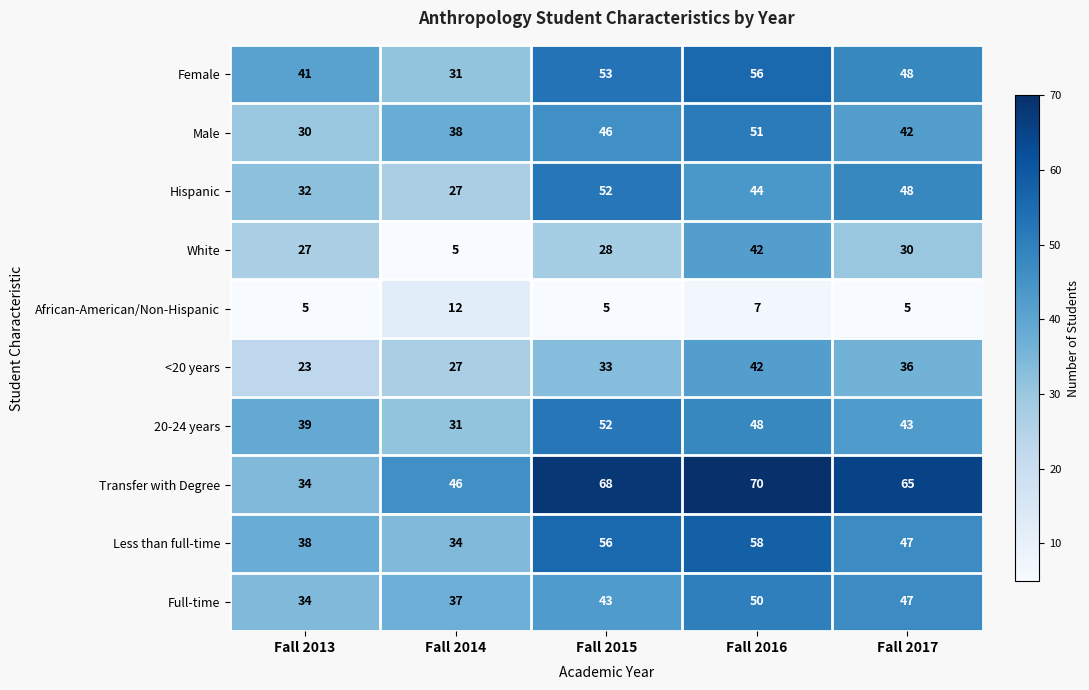

How many categories are shown in the chart?

5